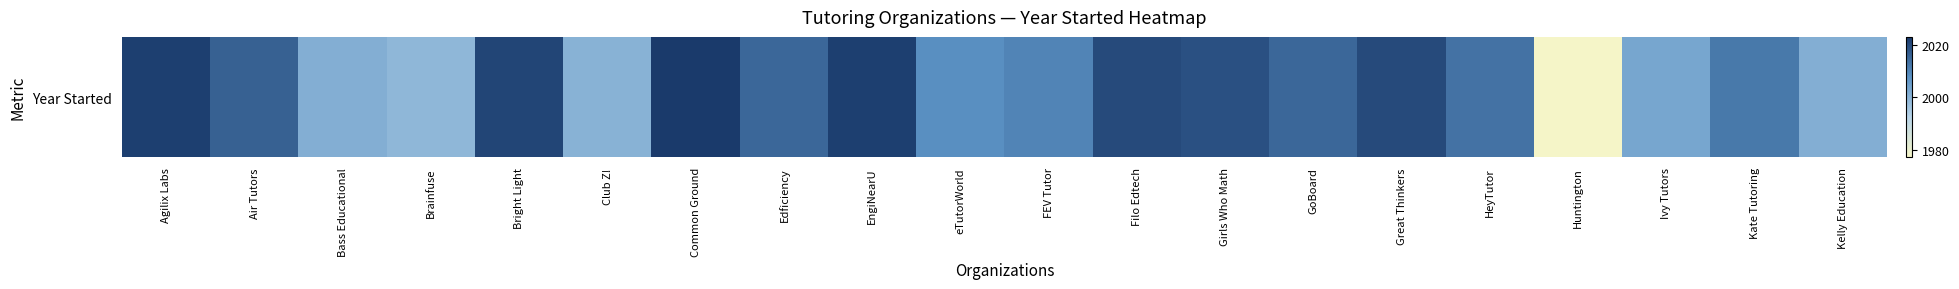

Which has a higher value, Club Z! or EngiNearU?

EngiNearU